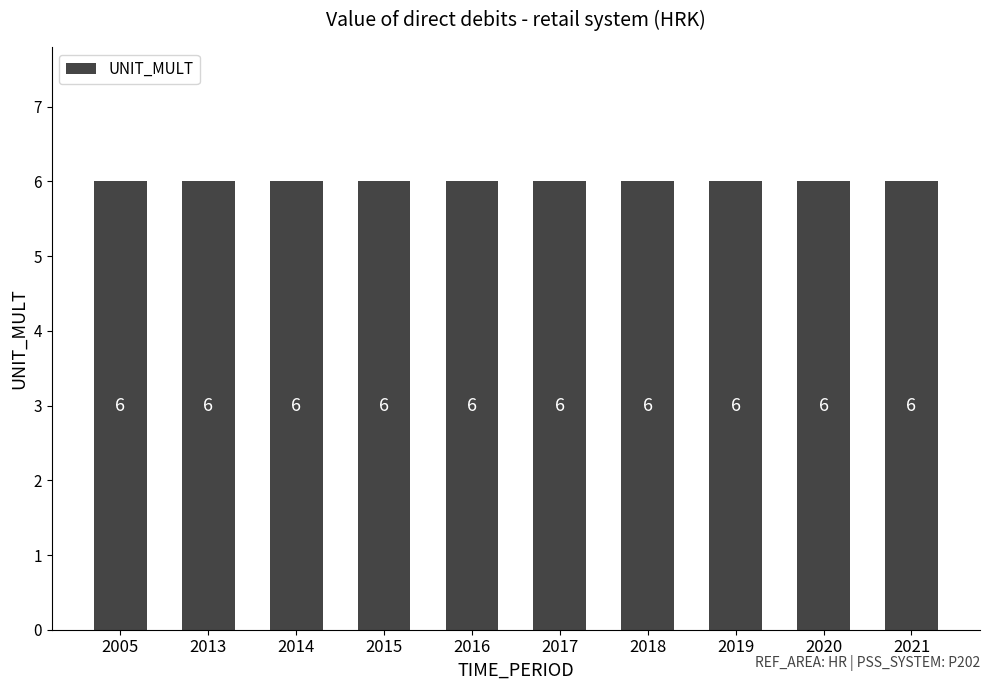

Is it true that DECIMALS equals 5 at 2019?

False